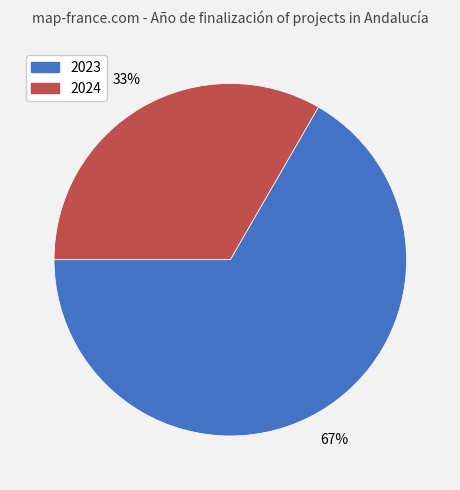

How many segments does this pie chart have?

2